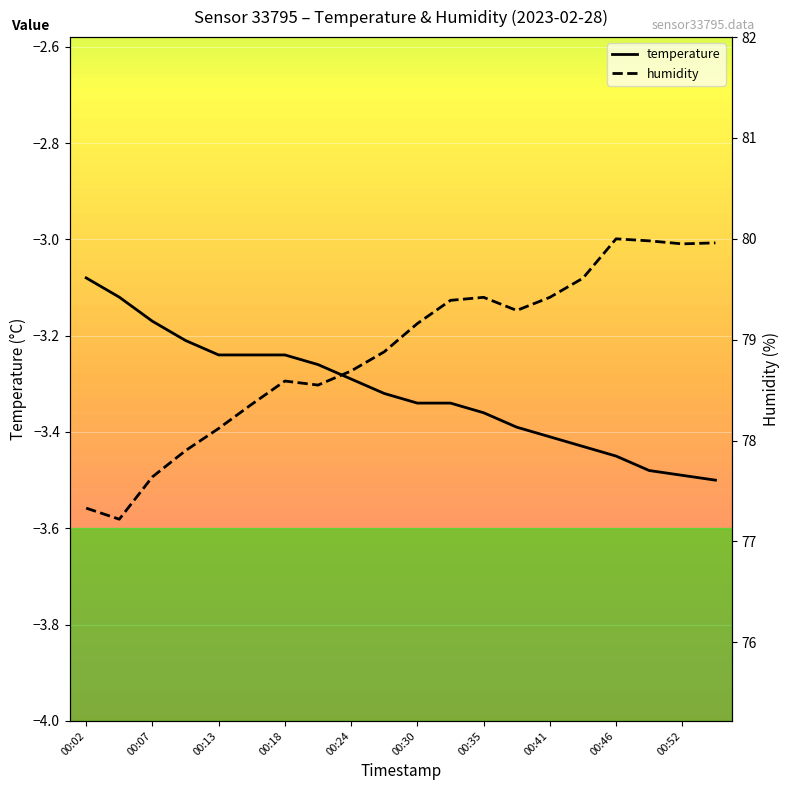

Is it true that temperature equals -6.1 at 00:52?

False